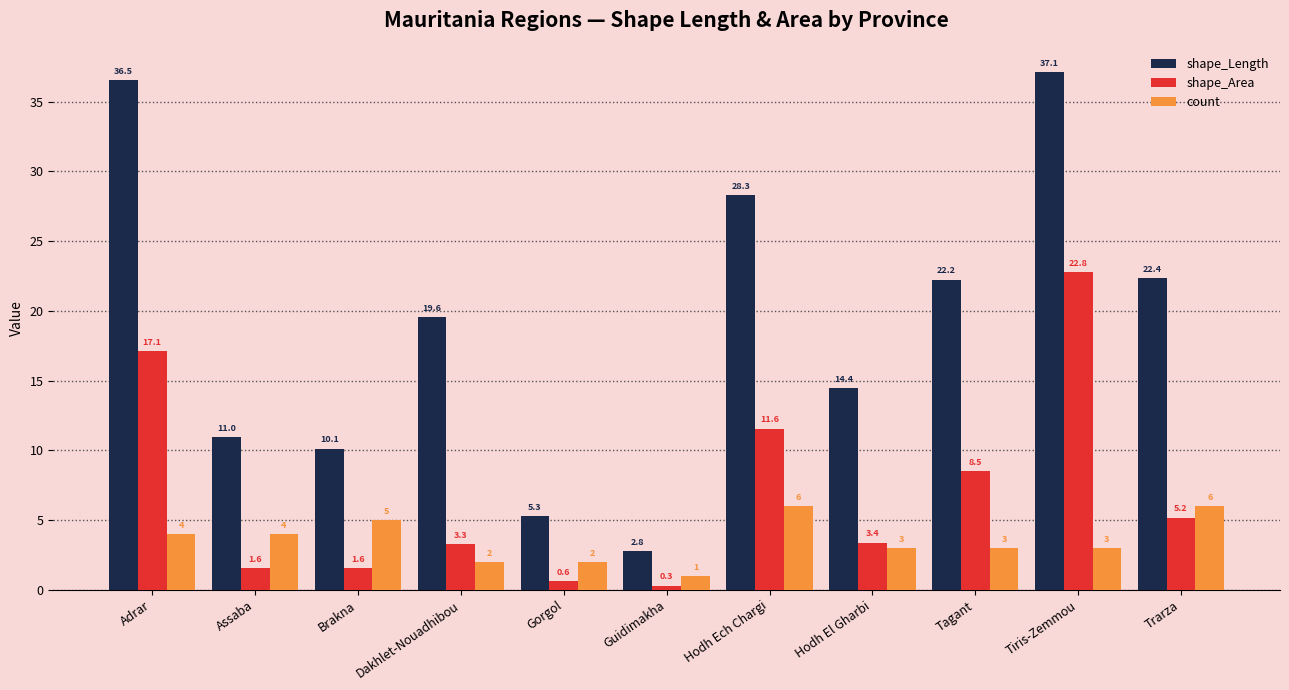

What is the difference between the highest and lowest values at Hodh El Gharbi?

11.4